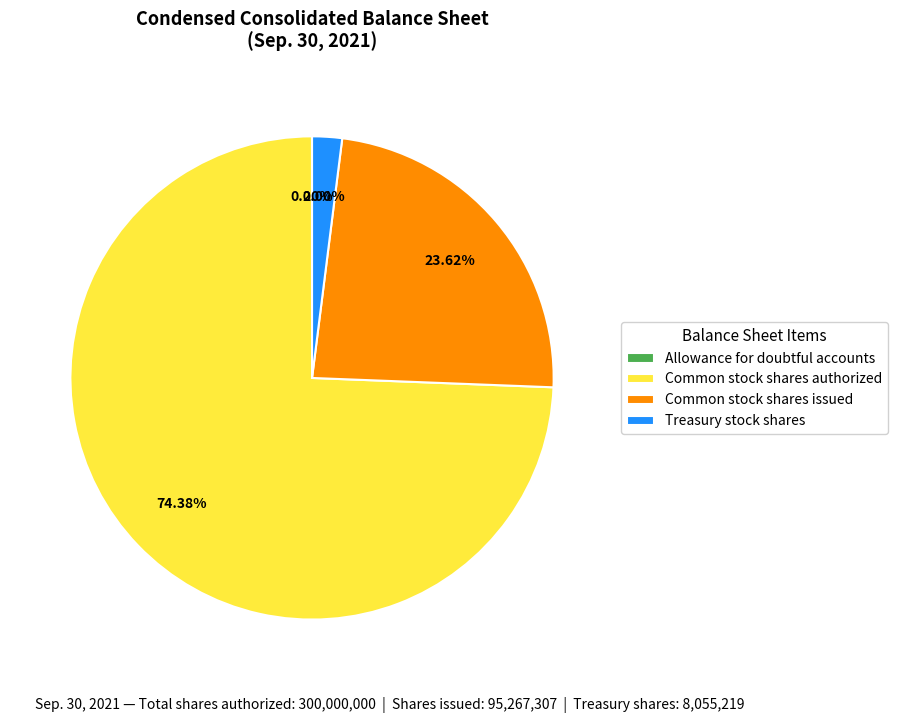

Between Common stock shares issued and Treasury stock shares, which is larger?

Common stock shares issued